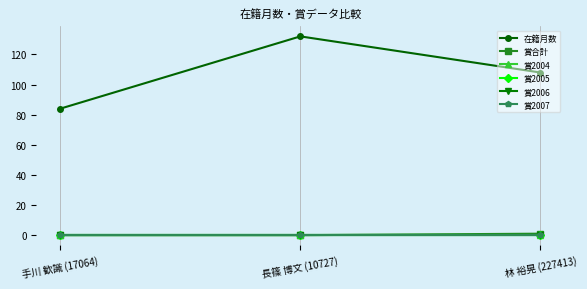

Which series has the largest total across all categories?

在籍月数